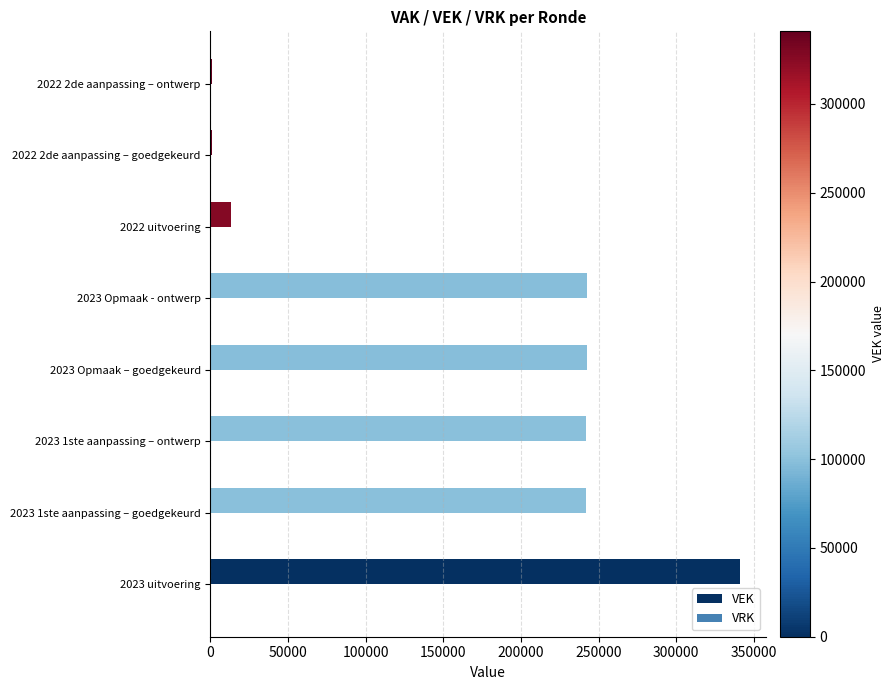

The value at 2023 Opmaak - ontwerp is 242720. True or false?

True